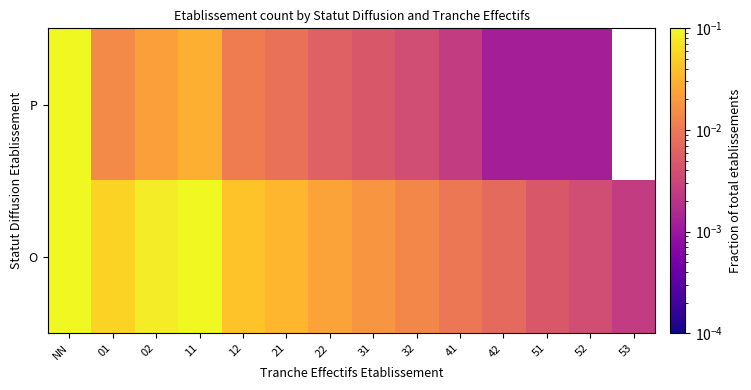

What is the maximum value for P?

0.1